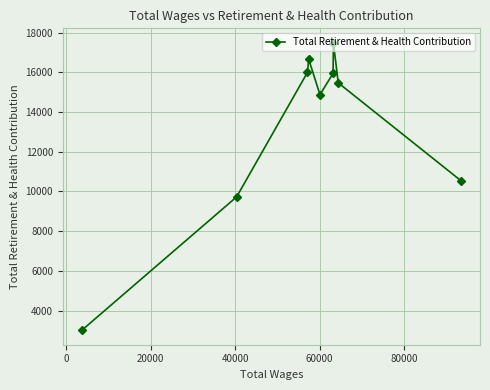

What is the minimum value shown in the chart?

3003